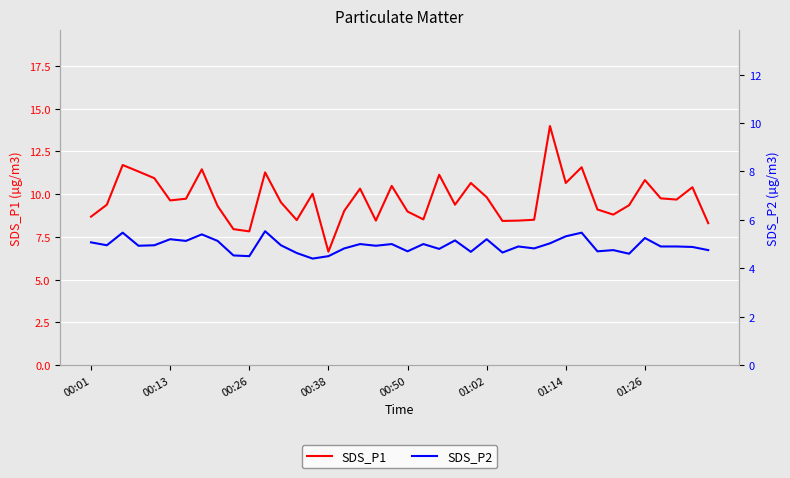

What are all the series names shown in the legend?

SDS_P1, SDS_P2